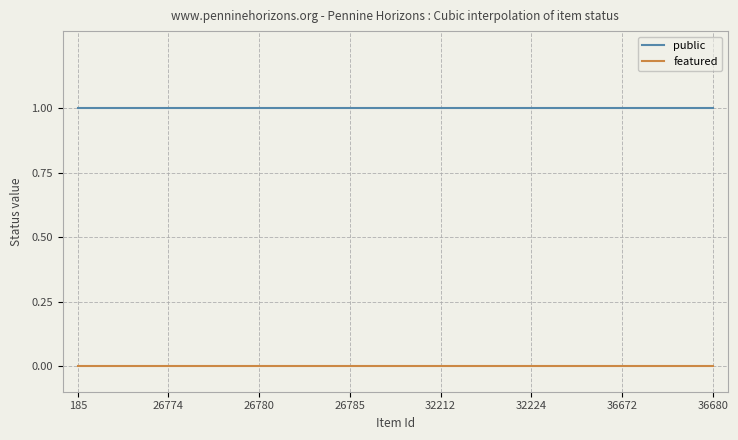

Rank the series by their maximum value, from highest to lowest.

public, featured